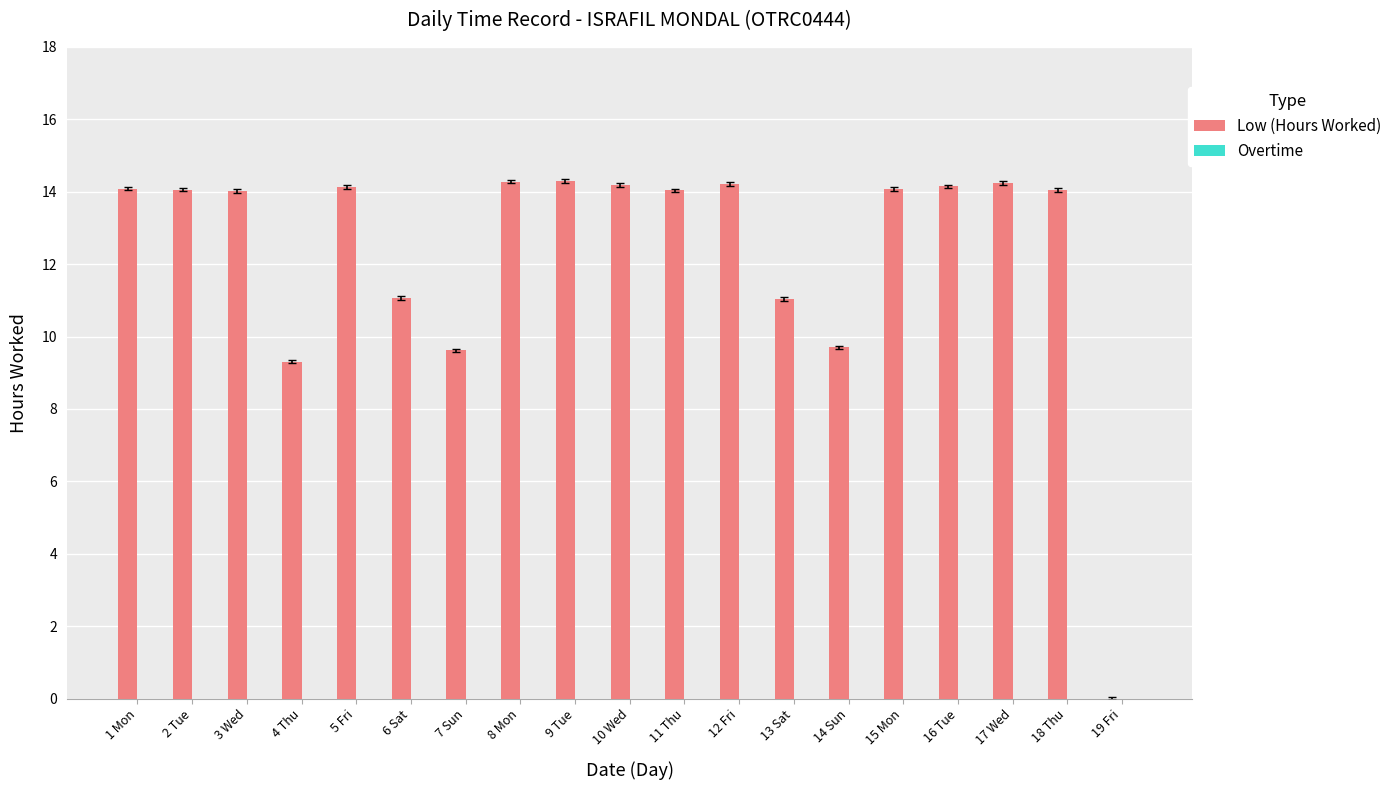

What value does the data have at 4 Thu?

9.3